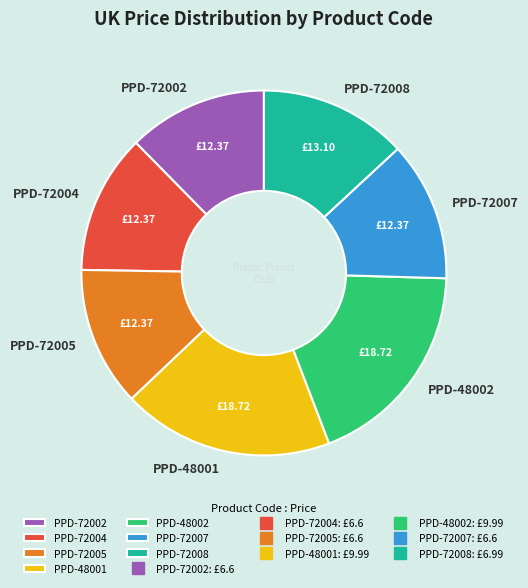

Between PPD-72008 and PPD-72004, which is larger?

PPD-72008